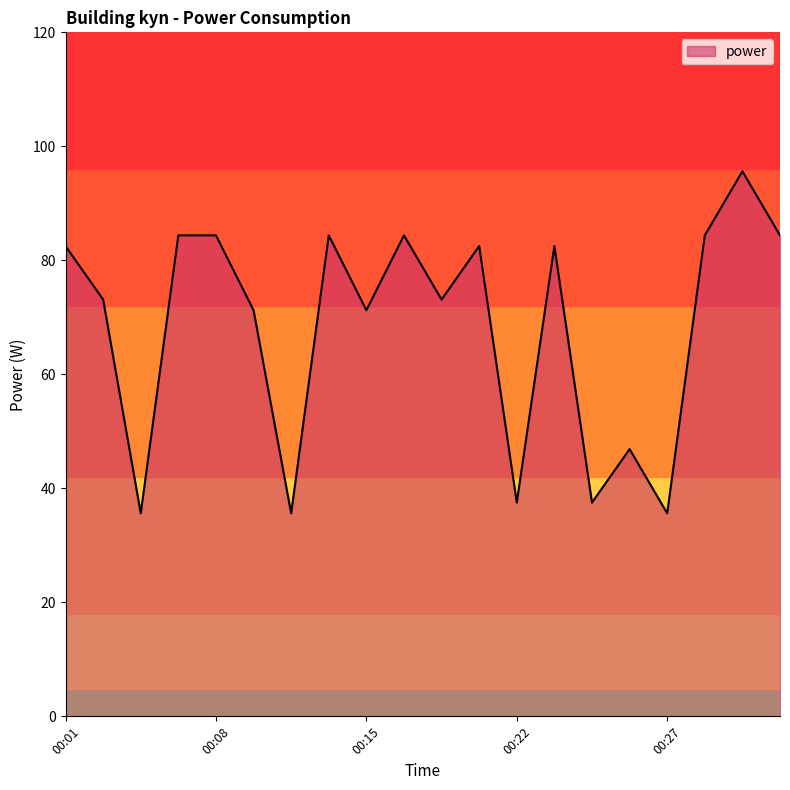

Does the chart display data point markers on the line(s)?

No